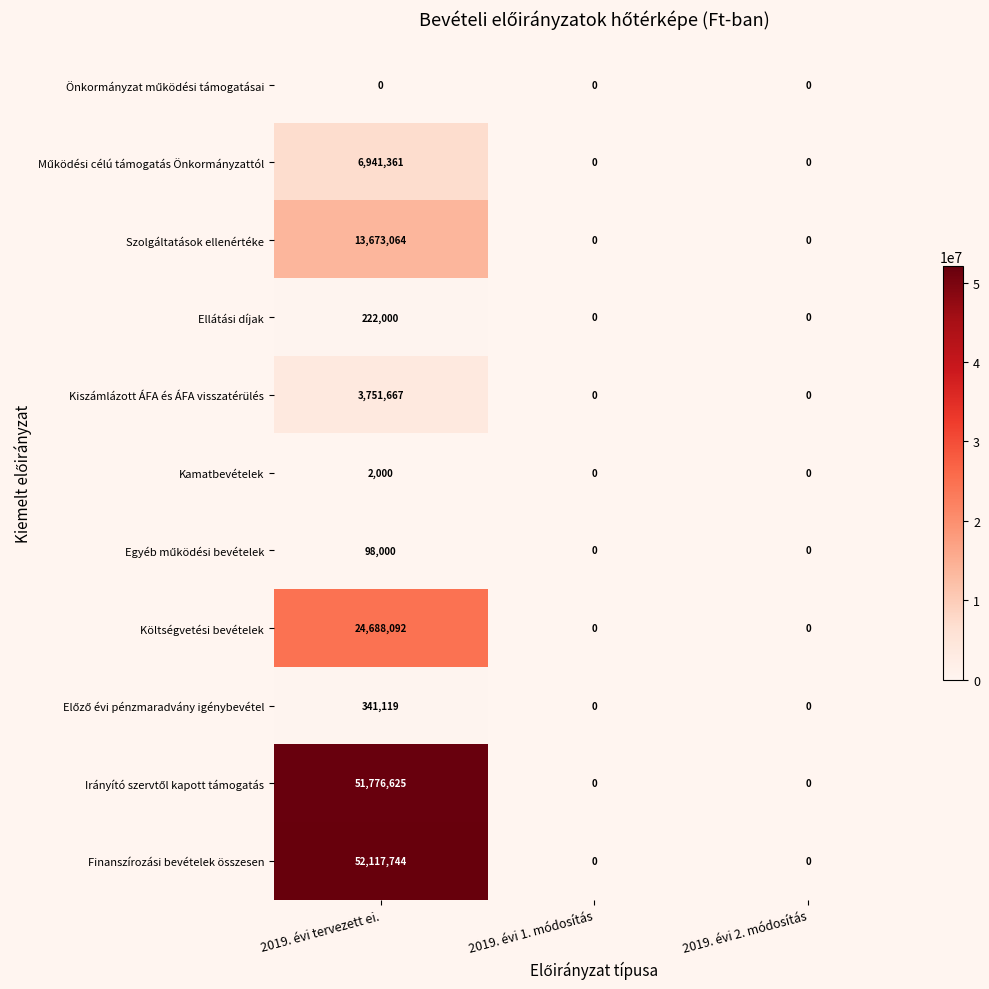

Count the Költségvetési bevételek values in the range 0 to 24688092.

3